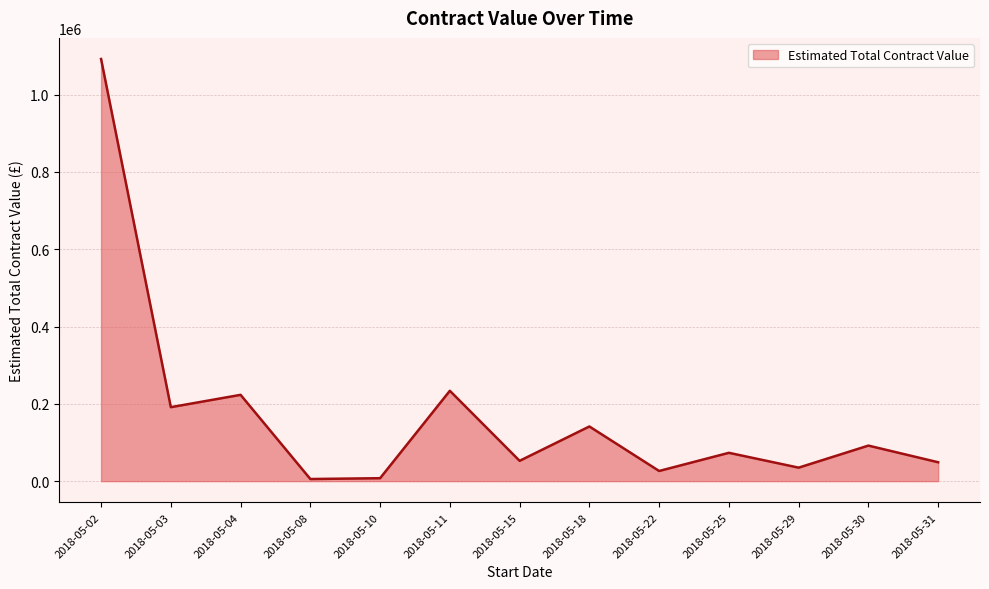

Where is the first local minimum?

2018-05-03